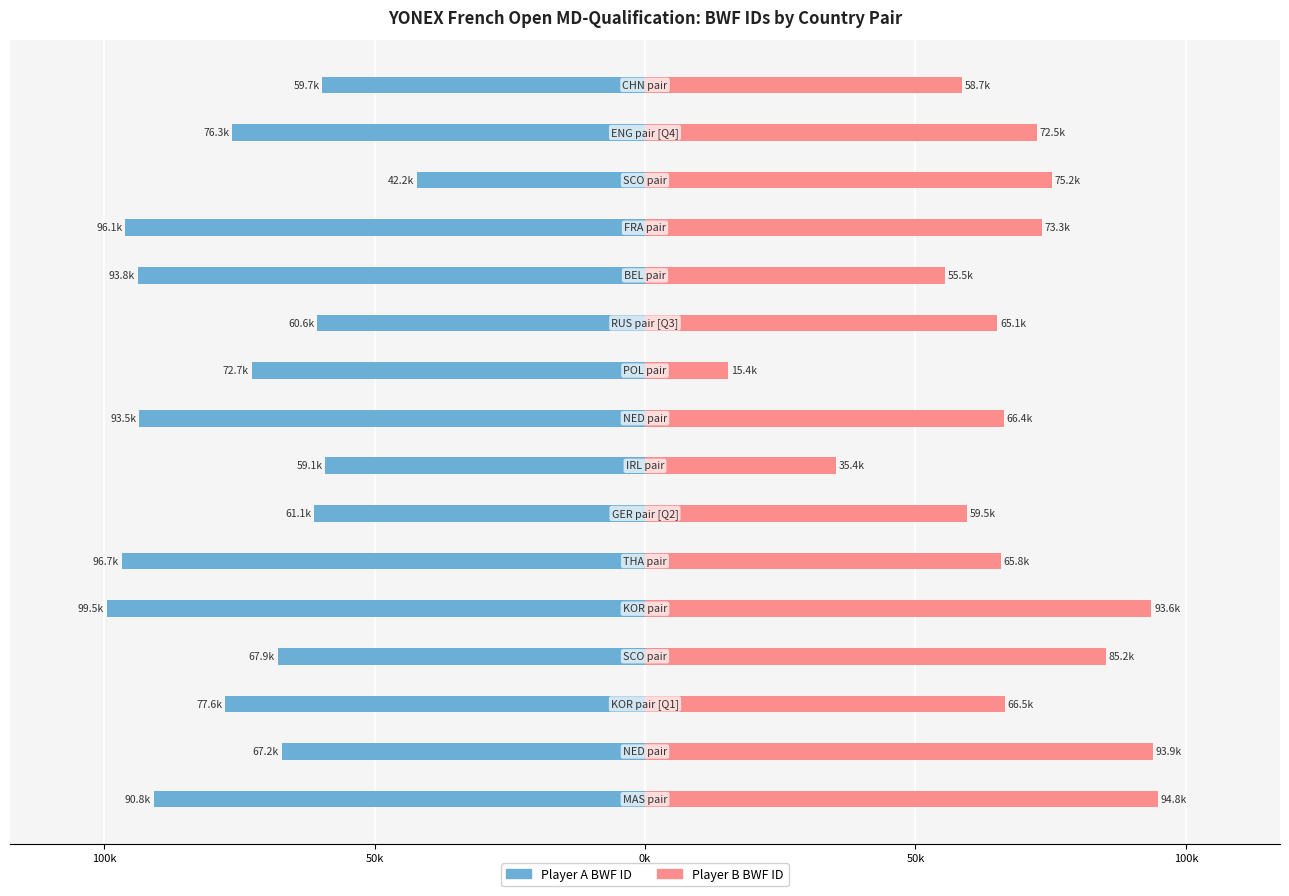

Does the chart contain stacked bars?

No